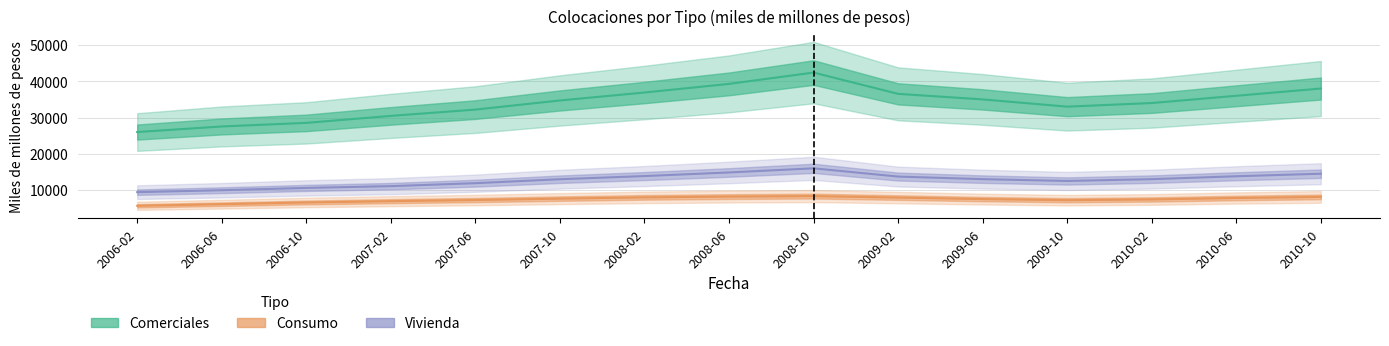

What is the sum of the Comerciales values at 2010-02 and 2008-02?

70902.6